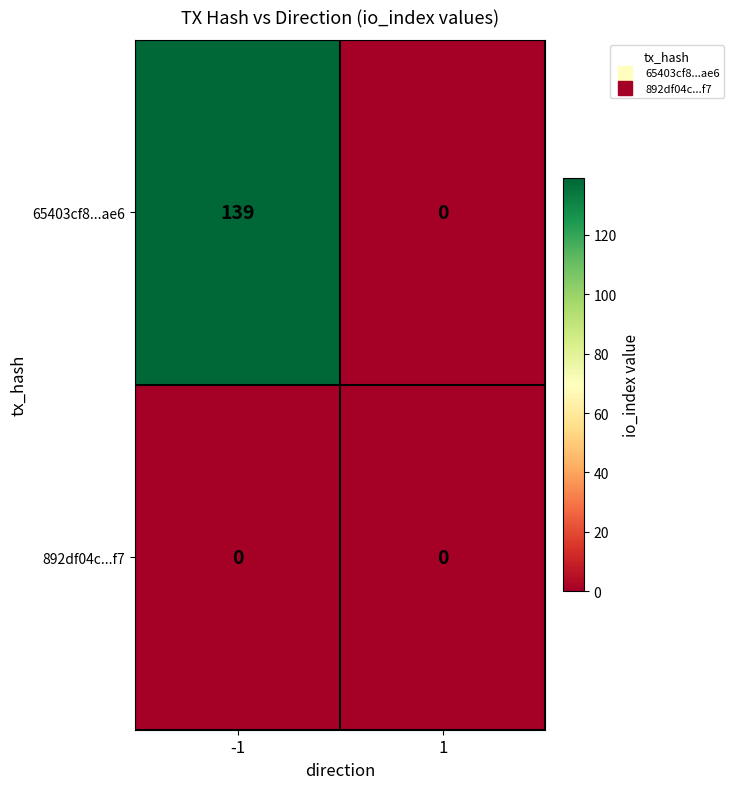

Which series has the largest total across all categories?

65403cf8...ae6